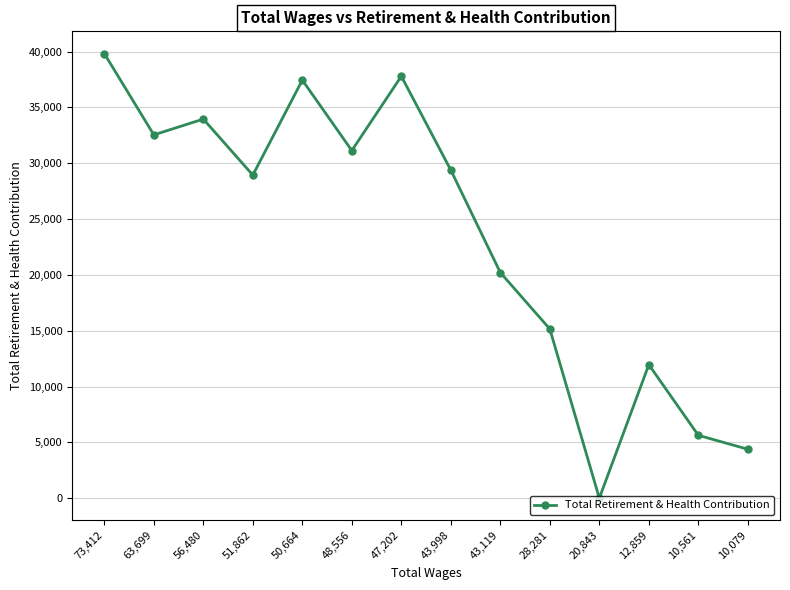

What is the label of the 11th point from the left?

20,843